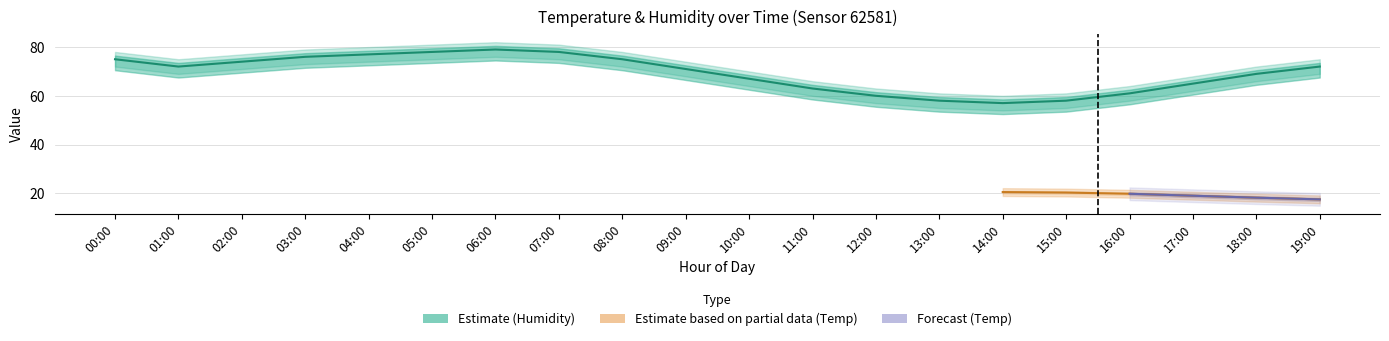

What is the difference between the maximum and minimum values in the temperature series?

4.5